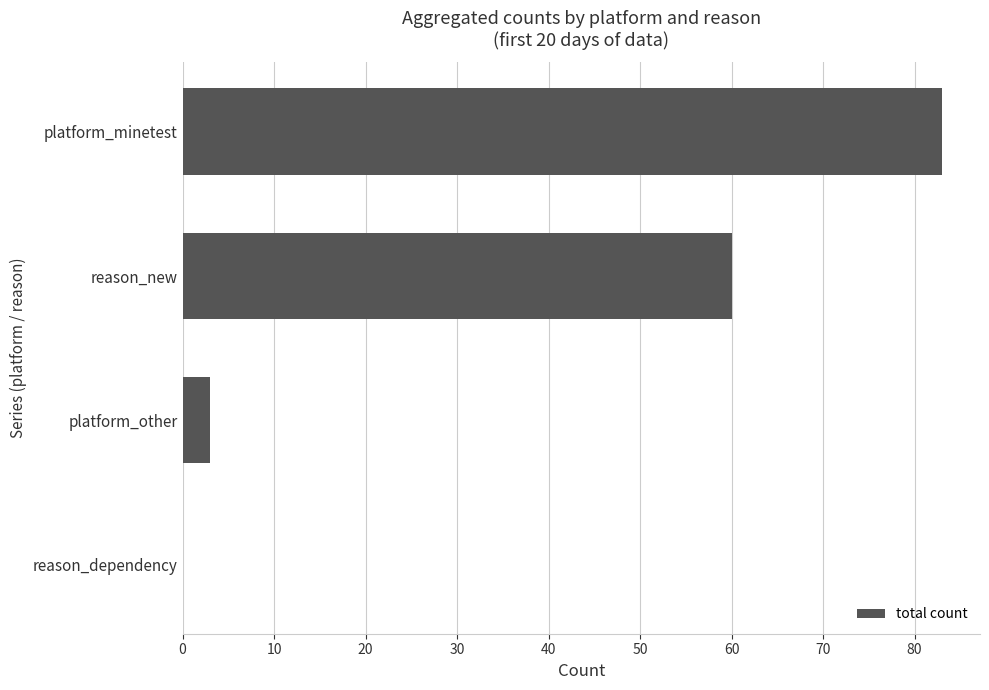

What is the sum of all values?

146